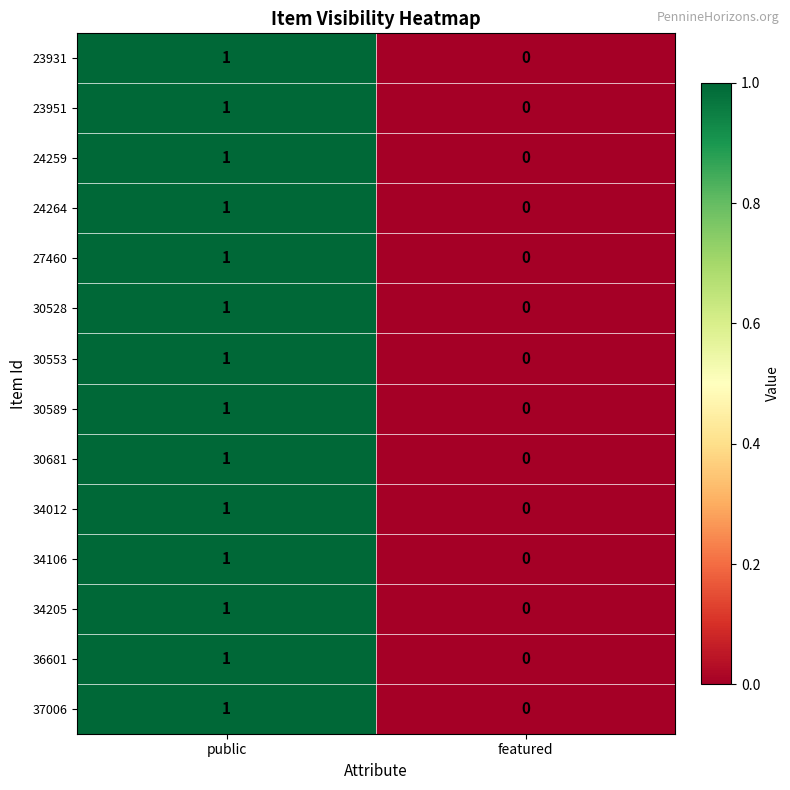

Which category has the lowest value in the 34205 series?

featured